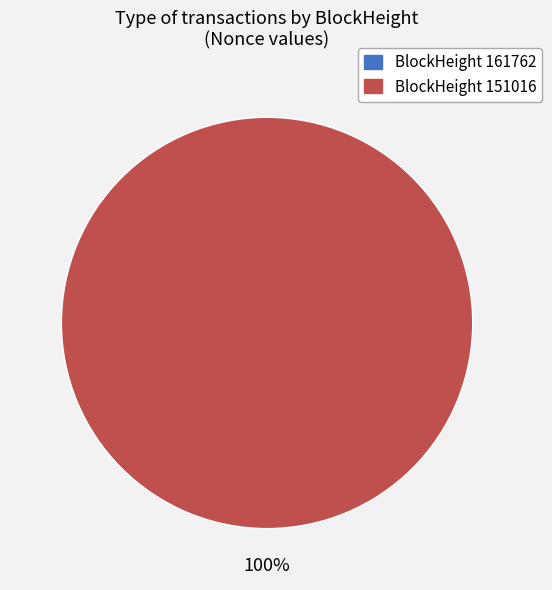

How much of the chart is everything except 161762?

100.0%